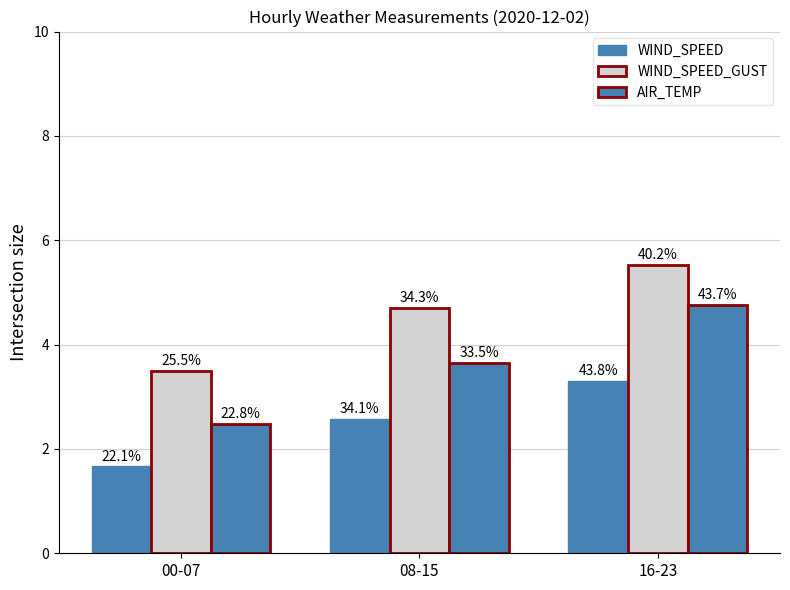

How many groups of bars are there?

3